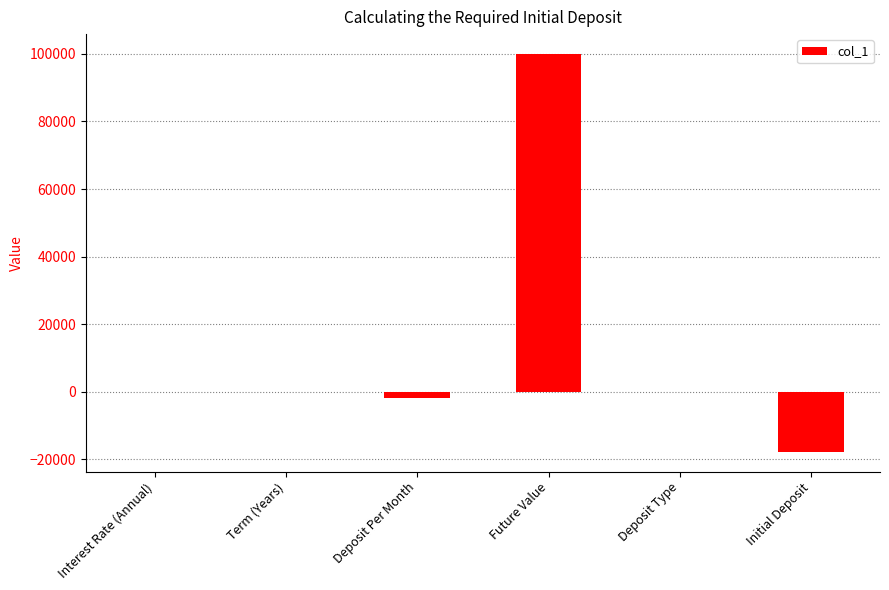

What is the sum of all values?

80180.6